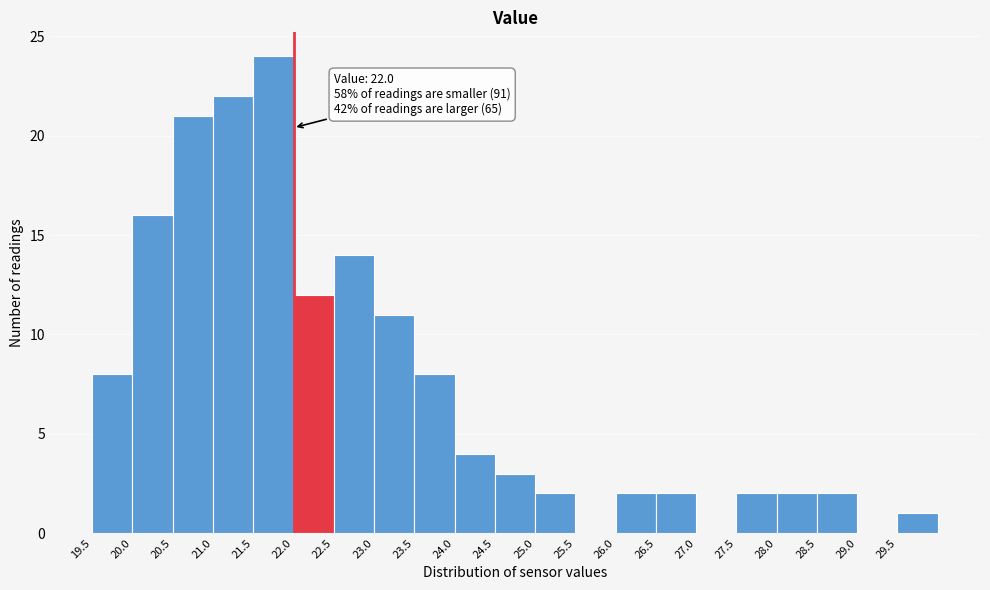

Over which range of the x-axis is the bar tallest?

21.5 to 22.0